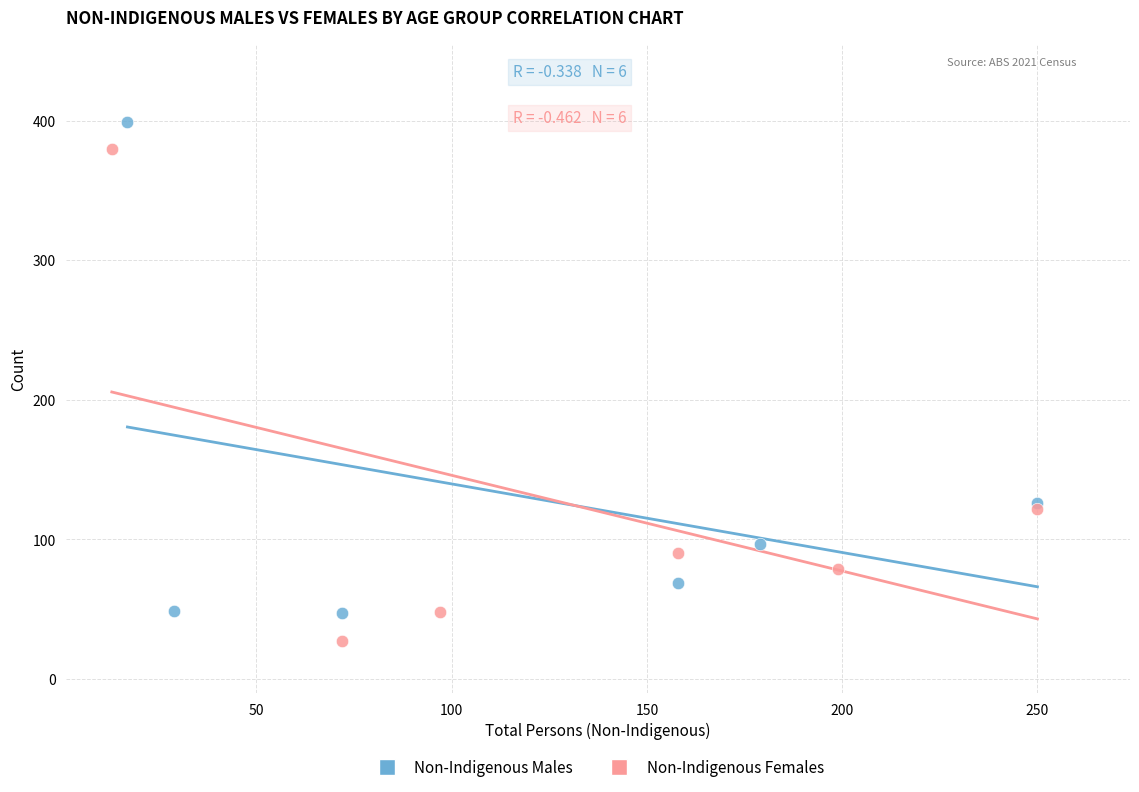

Which series reaches the maximum Y coordinate?

Non-Indigenous Males